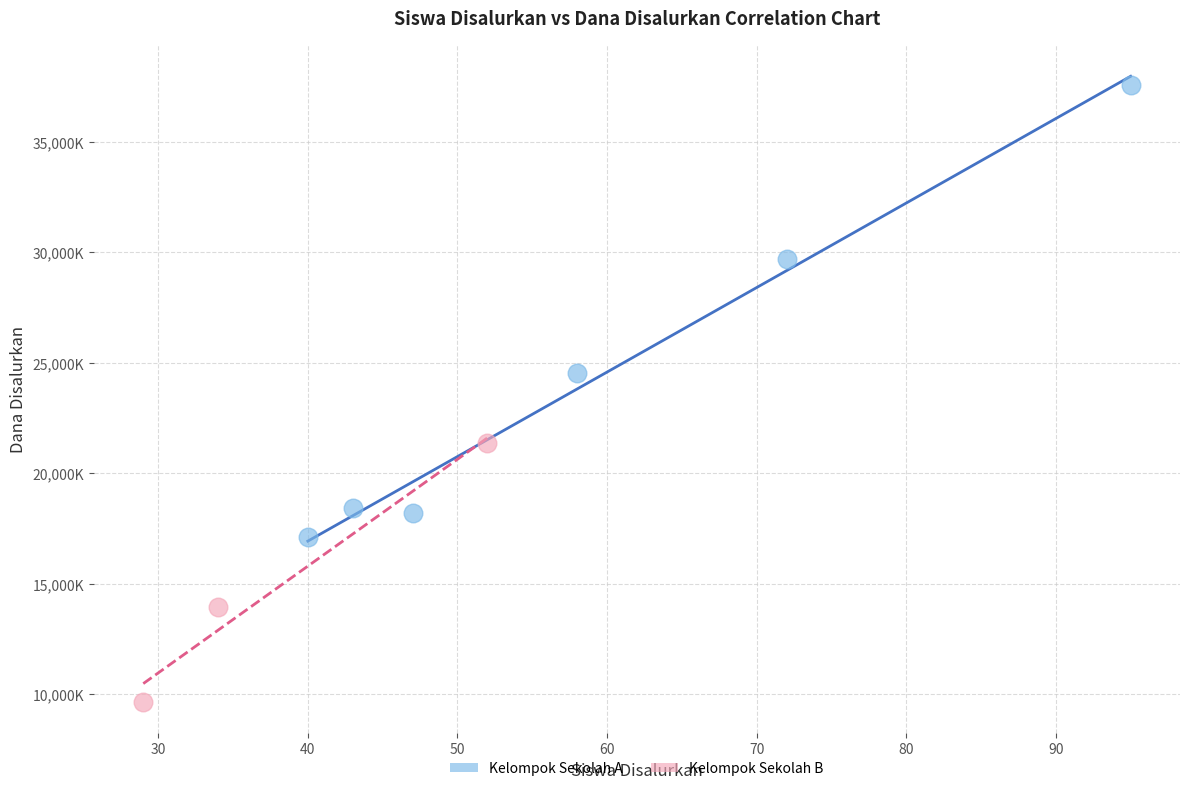

Which series has the largest Y range (max minus min)?

Kelompok Sekolah A